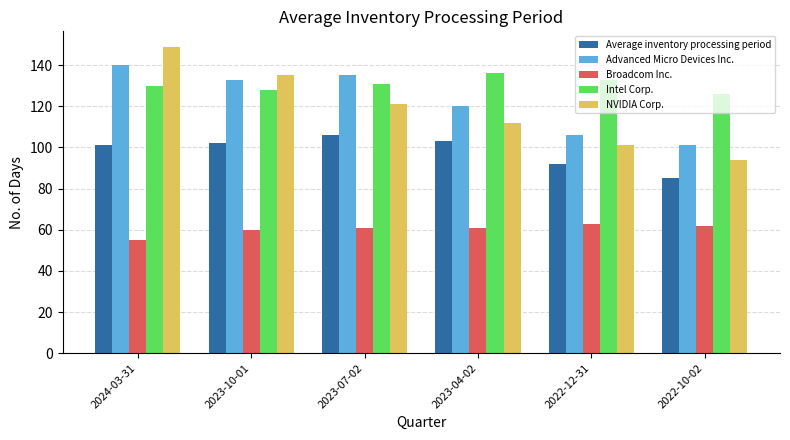

Reading left to right, extract all data points from this chart.

Average inventory processing period: 101	102	106	103	92	85
Advanced Micro Devices Inc.: 140	133	135	120	106	101
Broadcom Inc.: 55	60	61	61	63	62
Intel Corp.: 130	128	131	136	133	126
NVIDIA Corp.: 149	135	121	112	101	94